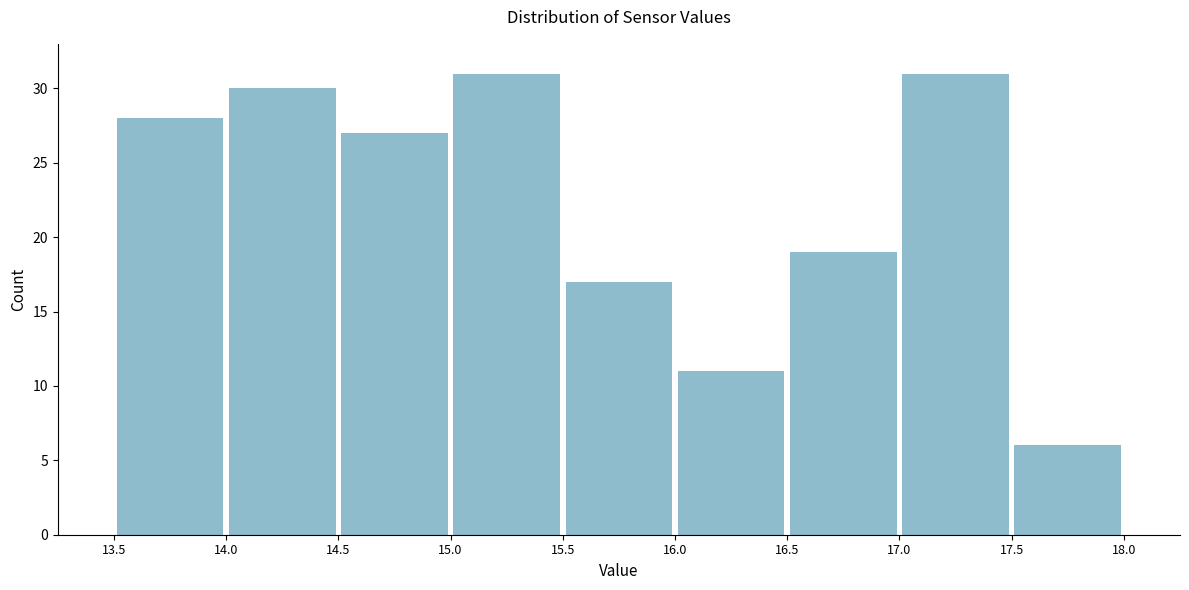

Reading left to right, transcribe this chart: for each bar, give the range it covers on the x-axis and its height. The values are not printed on the chart, so give them approximately, as read against the axis.

13.5 to 14.0: 28
14.0 to 14.5: 30
14.5 to 15.0: 27
15.0 to 15.5: 31
15.5 to 16.0: 17
16.0 to 16.5: 11
16.5 to 17.0: 19
17.0 to 17.5: 31
17.5 to 18.0: 6